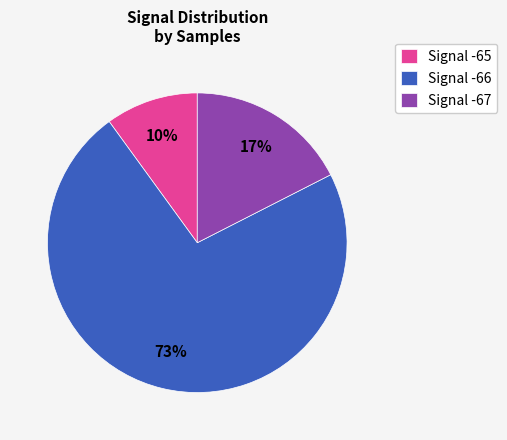

Combined, do Signal -67 and Signal -66 account for over 50%?

Yes